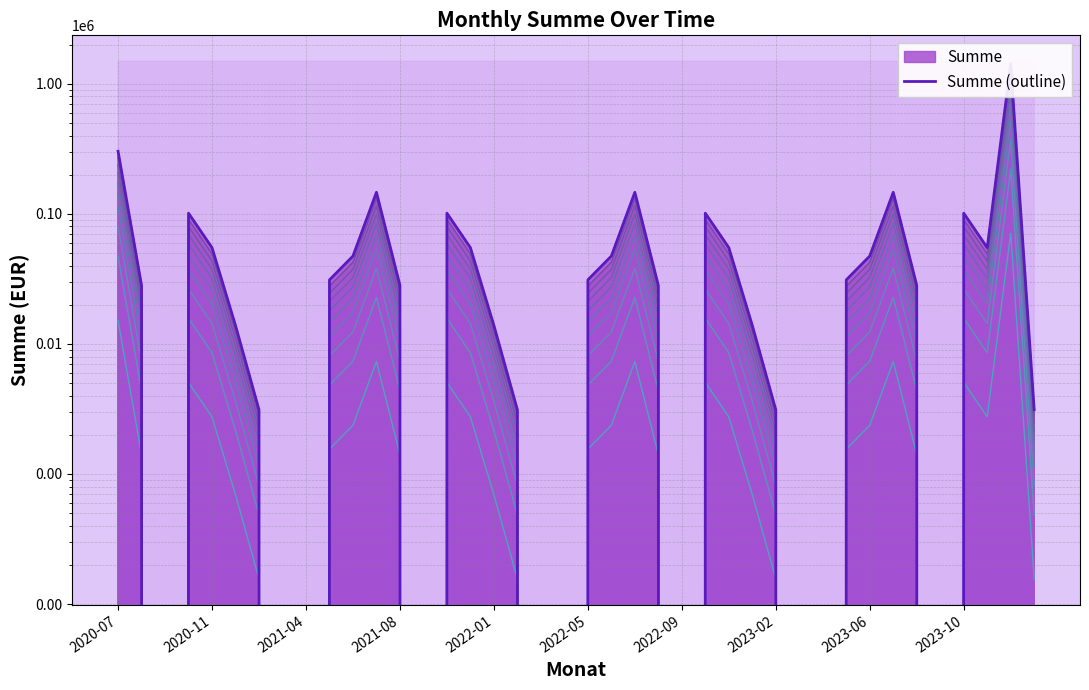

What is the difference between the second highest and minimum values?

303134.5